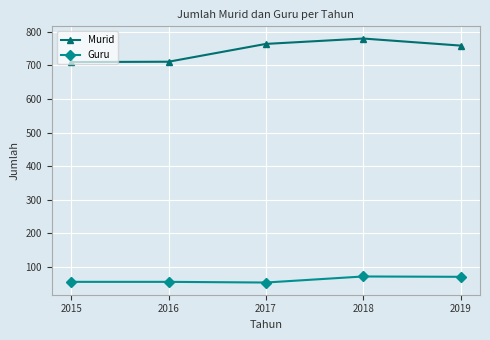

True or false: Murid and Guru cross at least once.

False